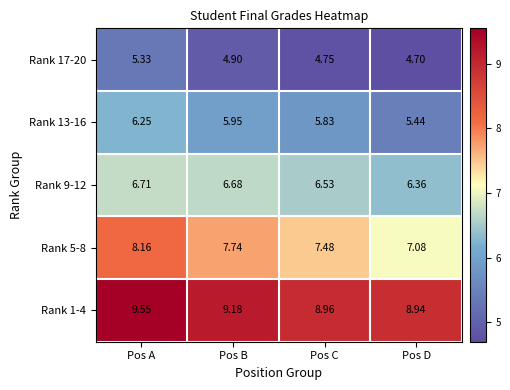

Where is Rank 9-12 nearest to the value 6?

Pos D